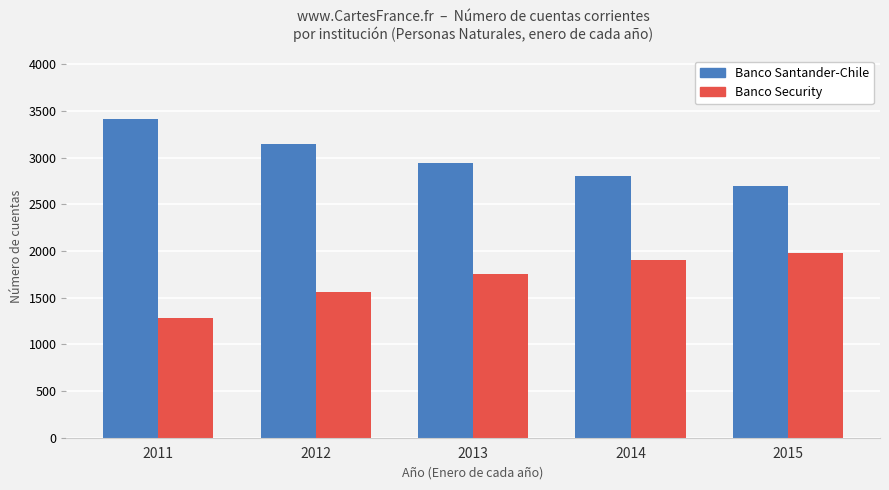

What is the sum of the Banco Santander-Chile values at 2015 and 2013?

5639